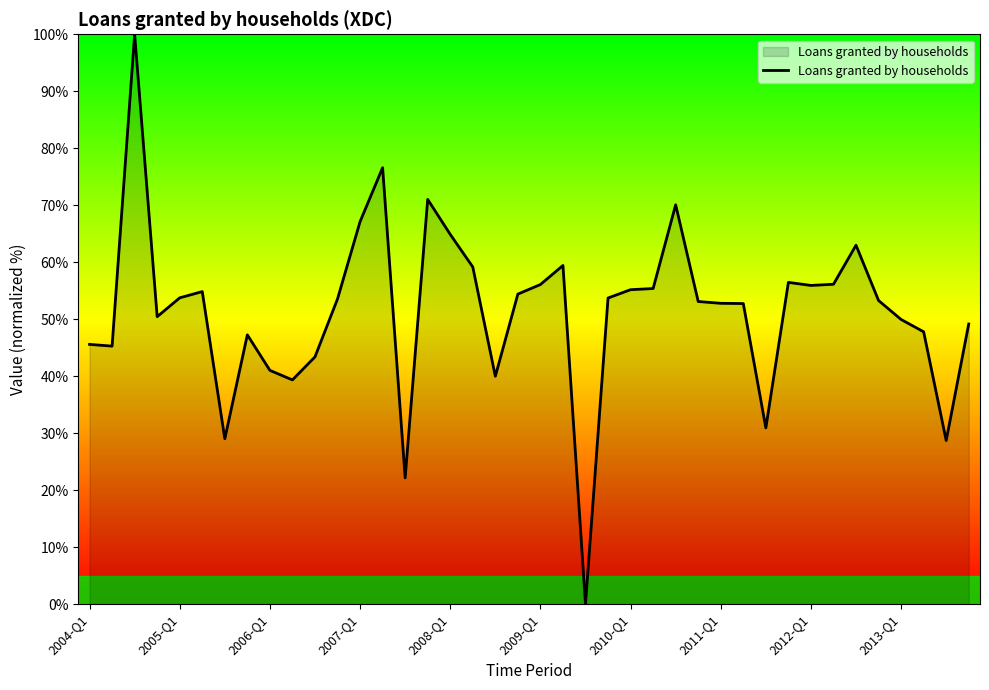

What is the maximum value shown in the chart?

100.0